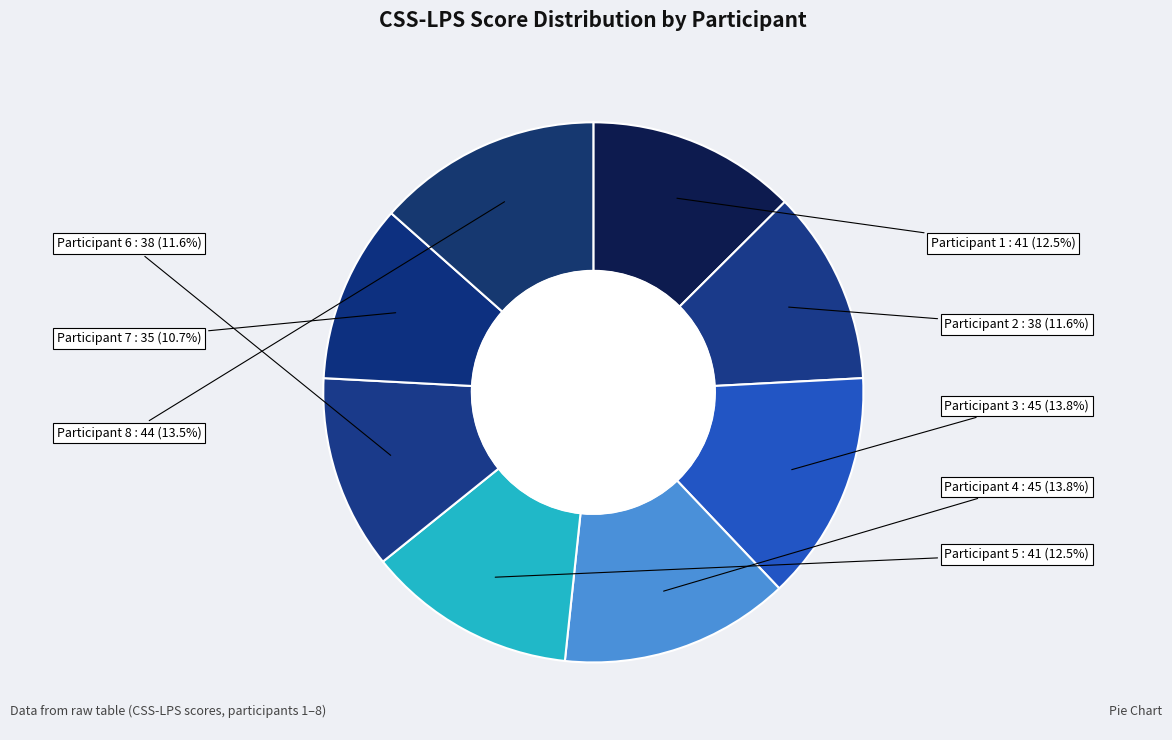

How many segments does this pie chart have?

8